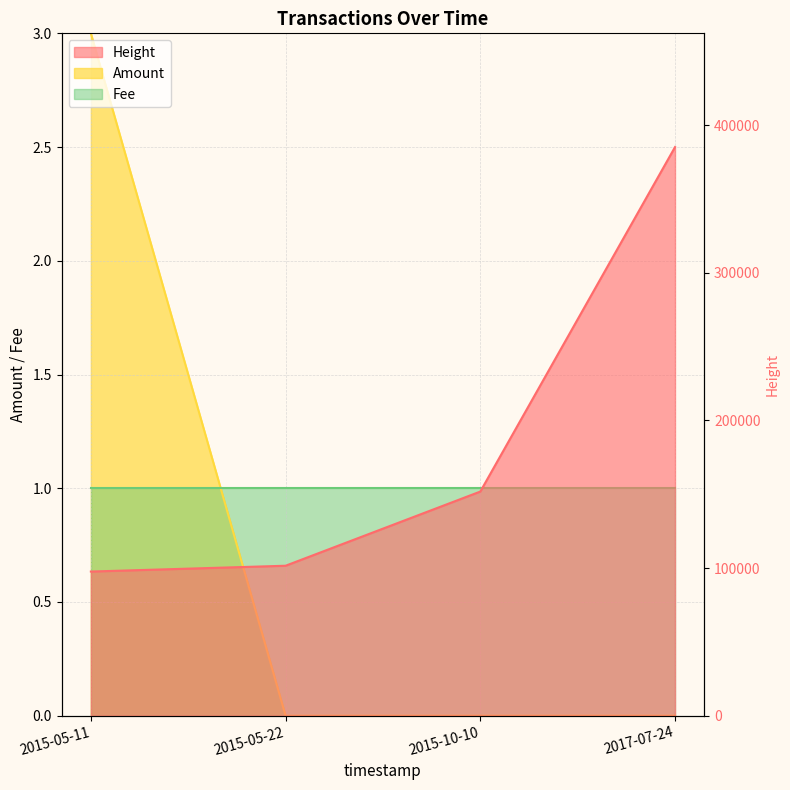

What position from the left is 2015-10-10?

3